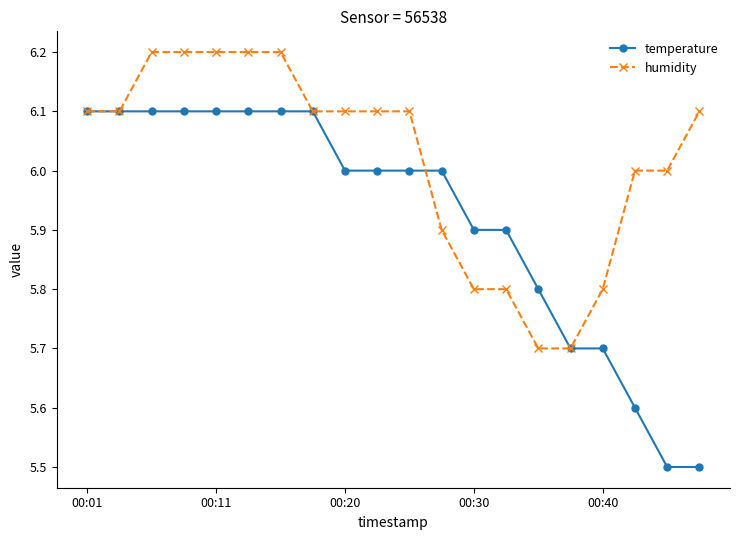

What is the minimum value shown in the chart?

5.5